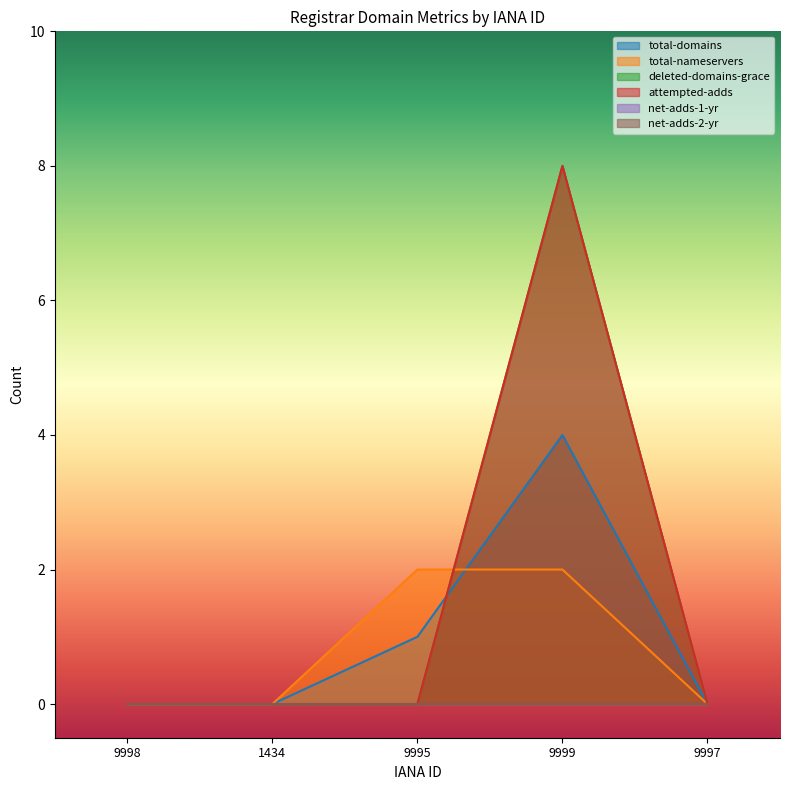

Where is total-nameservers nearest to the value 1?

9998